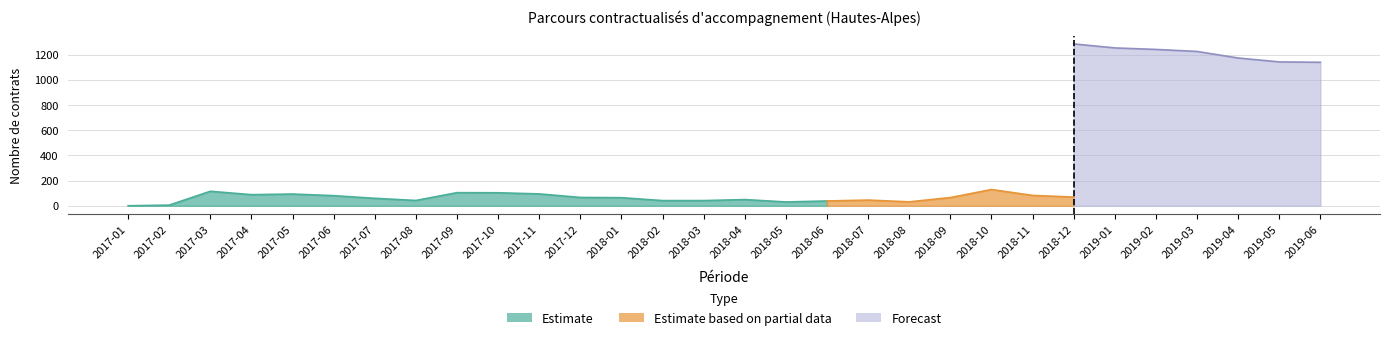

Where is the first local maximum for Flux (1ères entrées)?

2017-03